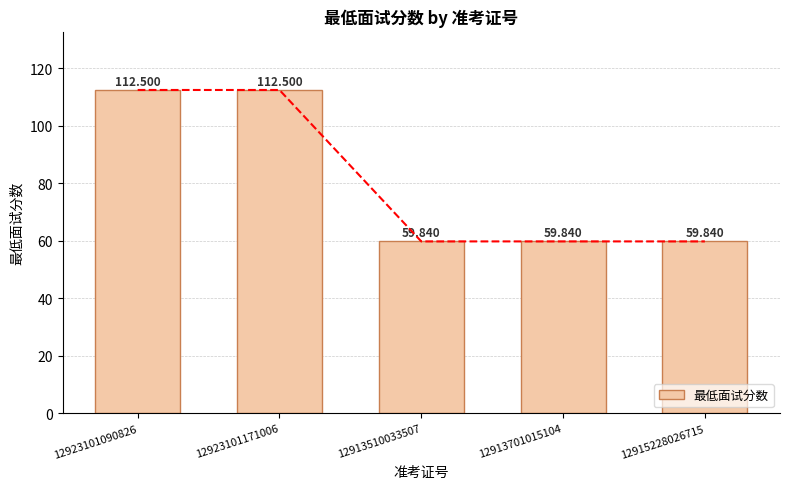

What is the sum of all values?

404.5